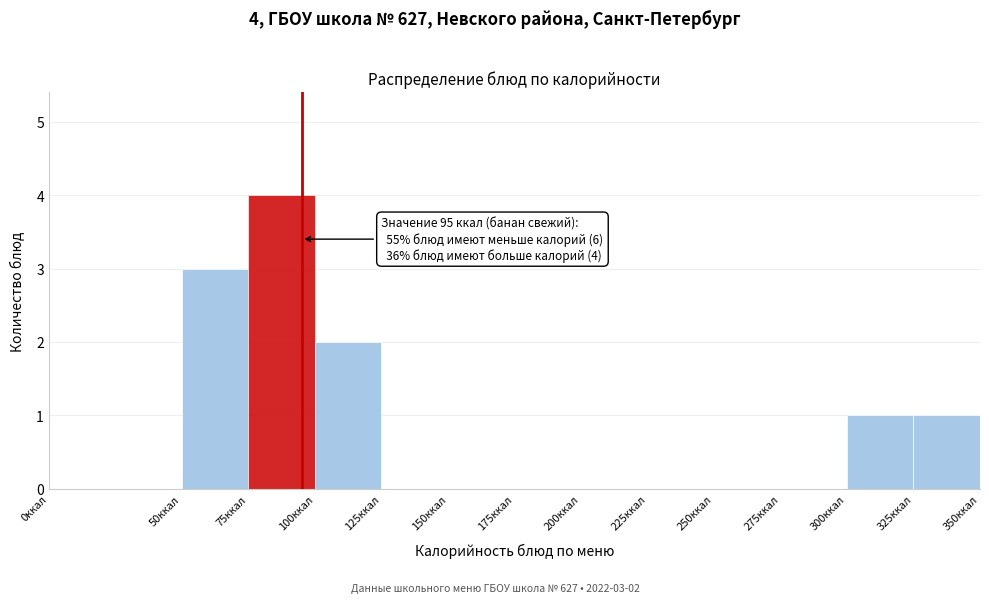

Which range on the x-axis has the tallest bar?

75 to 100